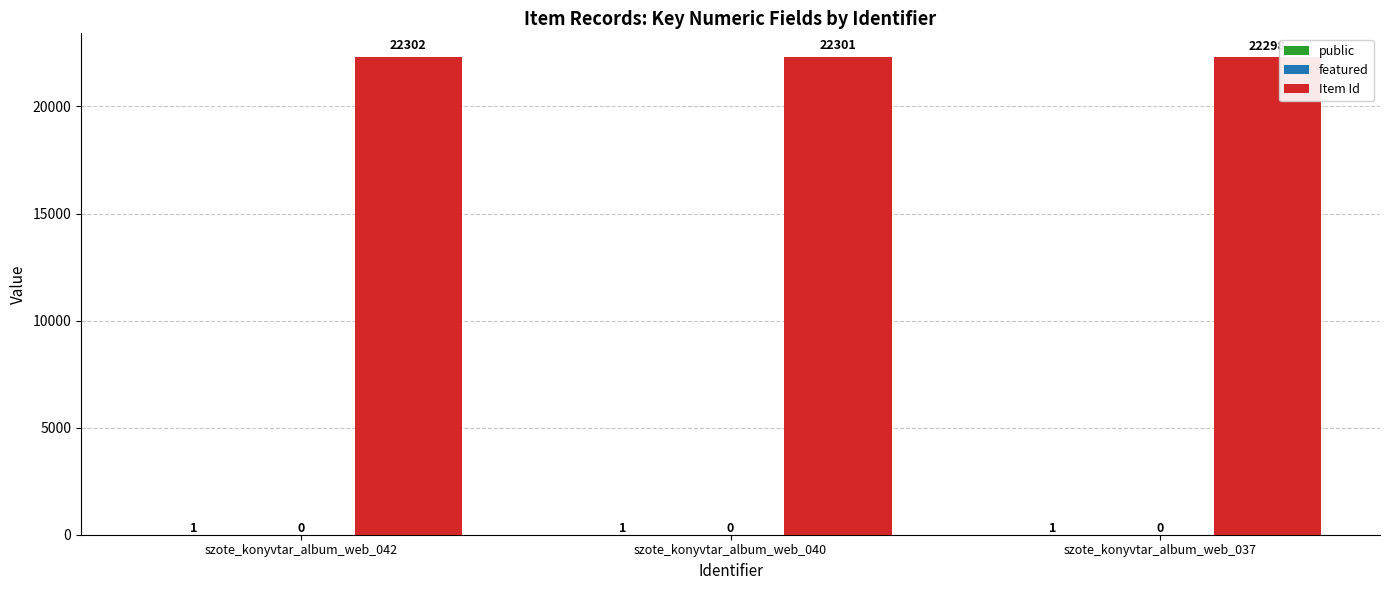

What is the total value across all series at szote_konyvtar_album_web_037?

22299